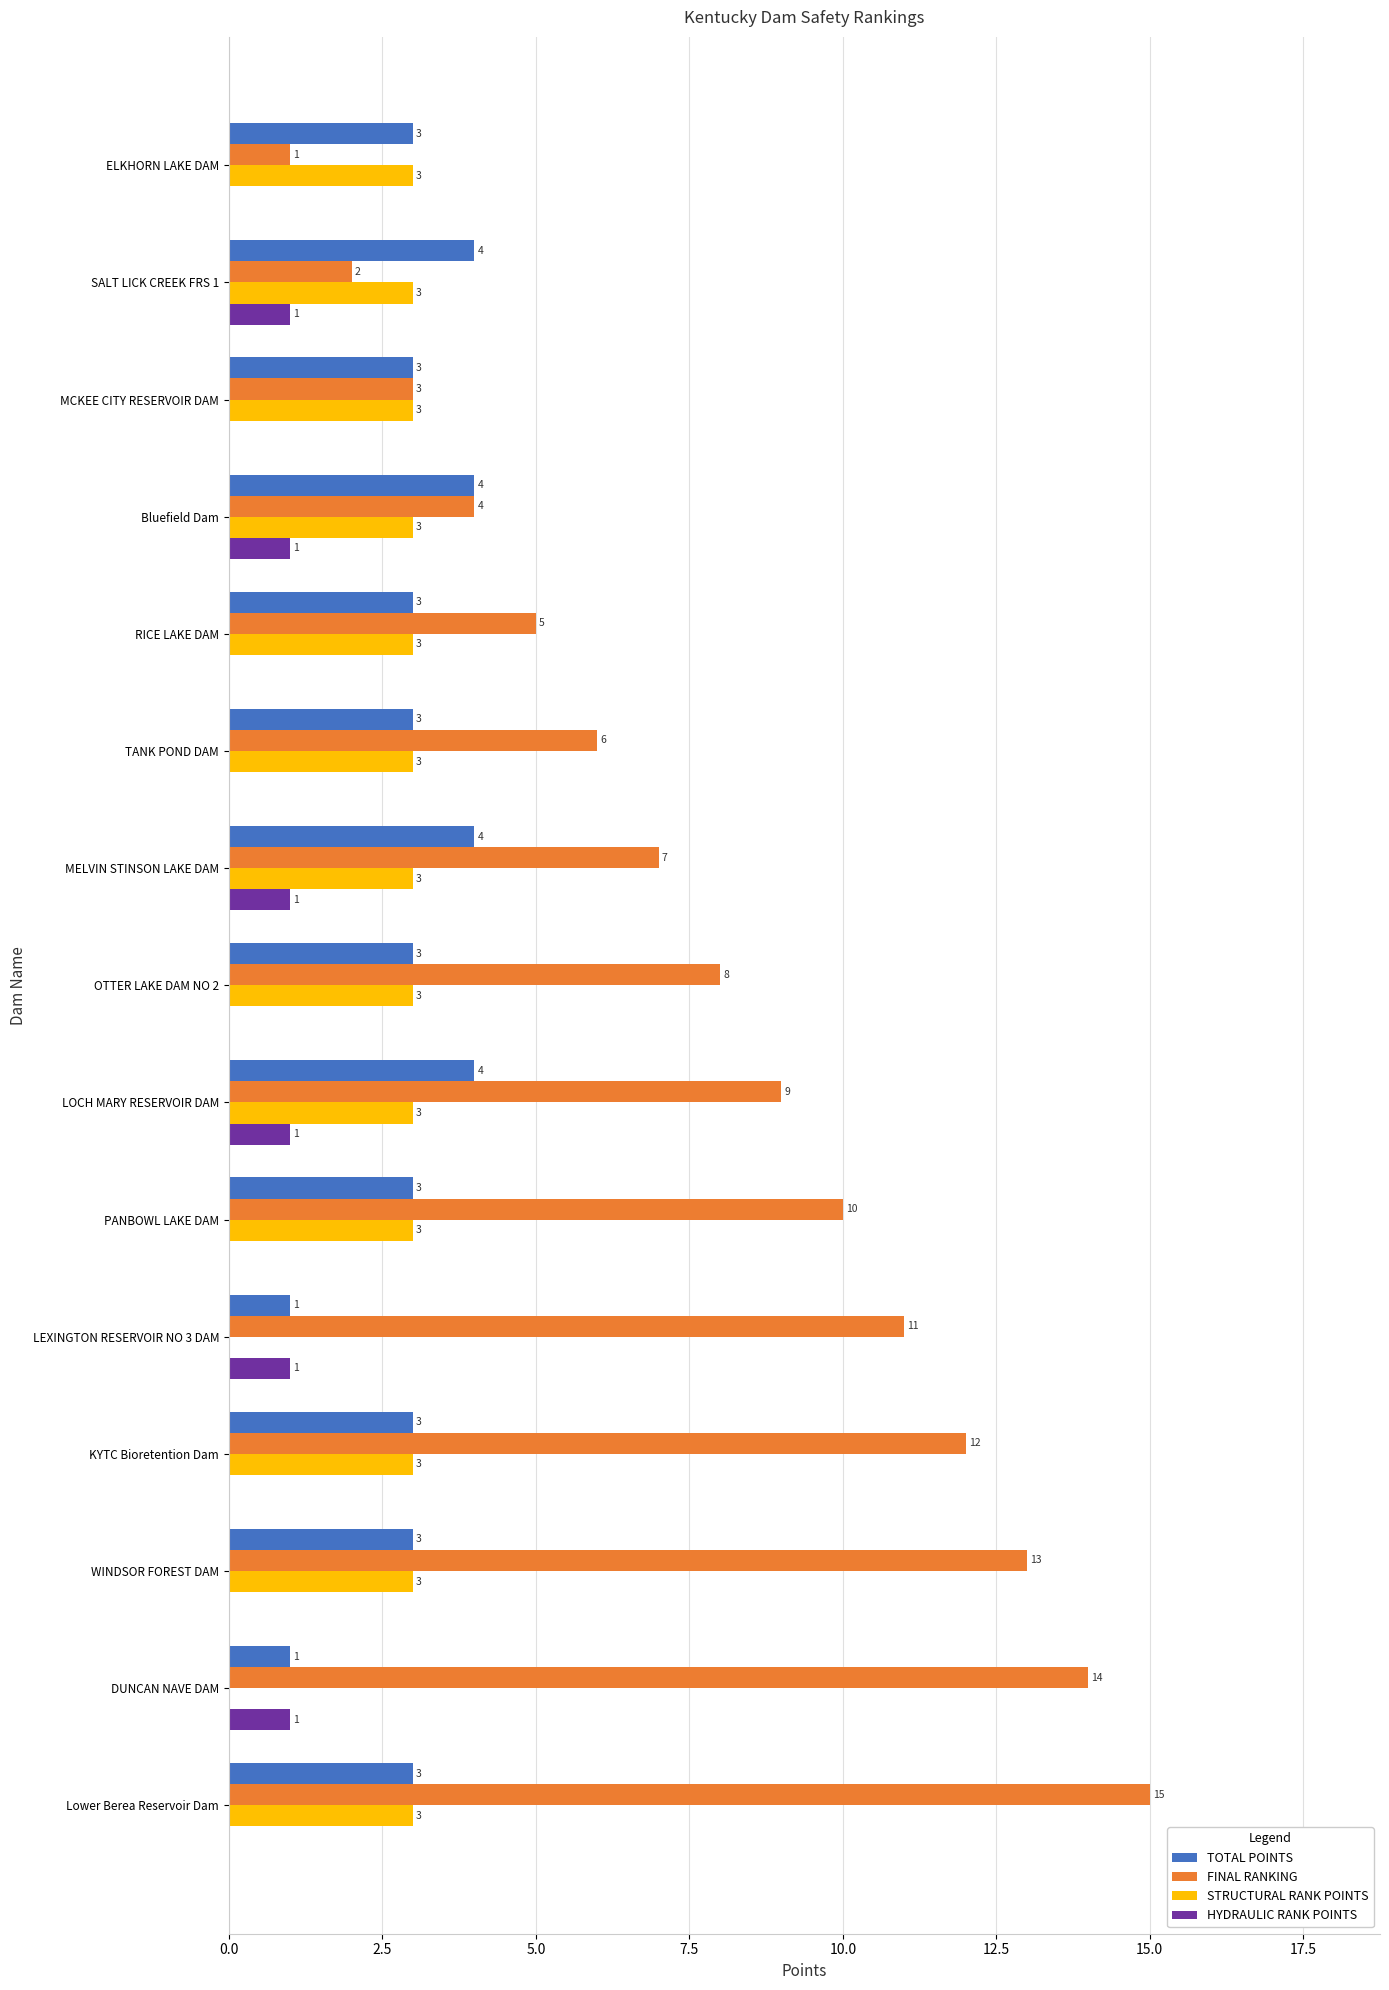

Which series changed the most between SALT LICK CREEK FRS 1 and PANBOWL LAKE DAM?

FINAL RANKING